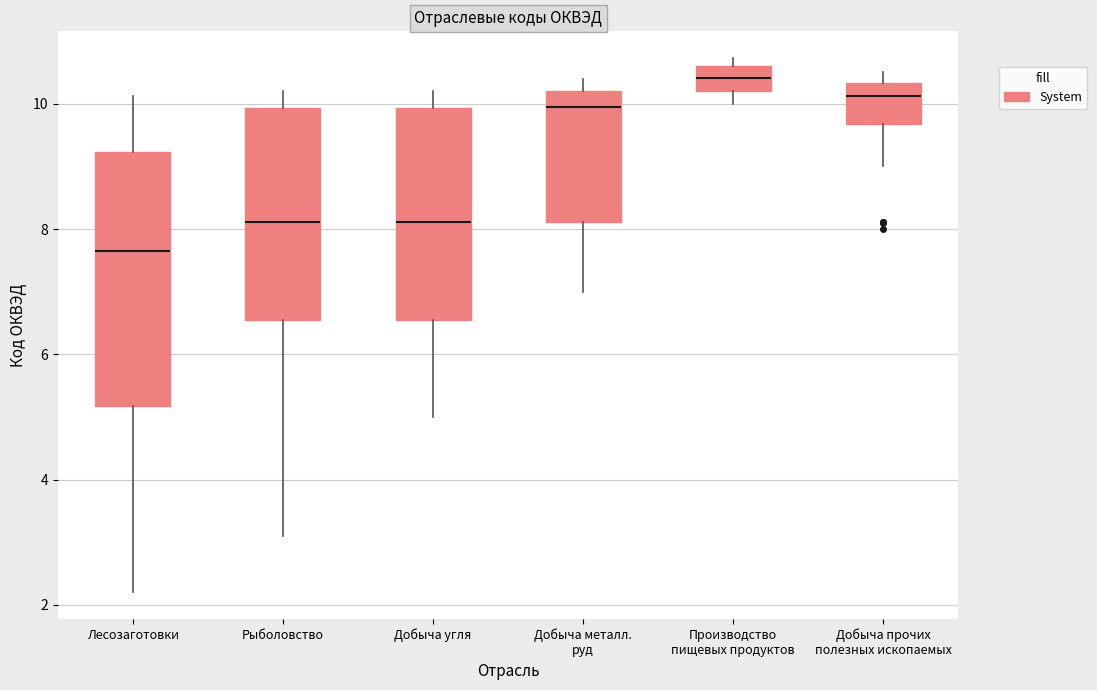

Comparing the boxes themselves (not the whiskers), which one is the tallest?

Лесозаготовки